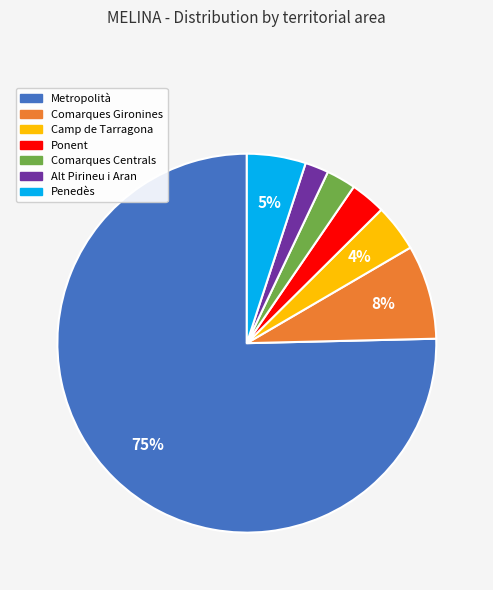

The Metropolità slice represents 82% of the pie. True or false?

False